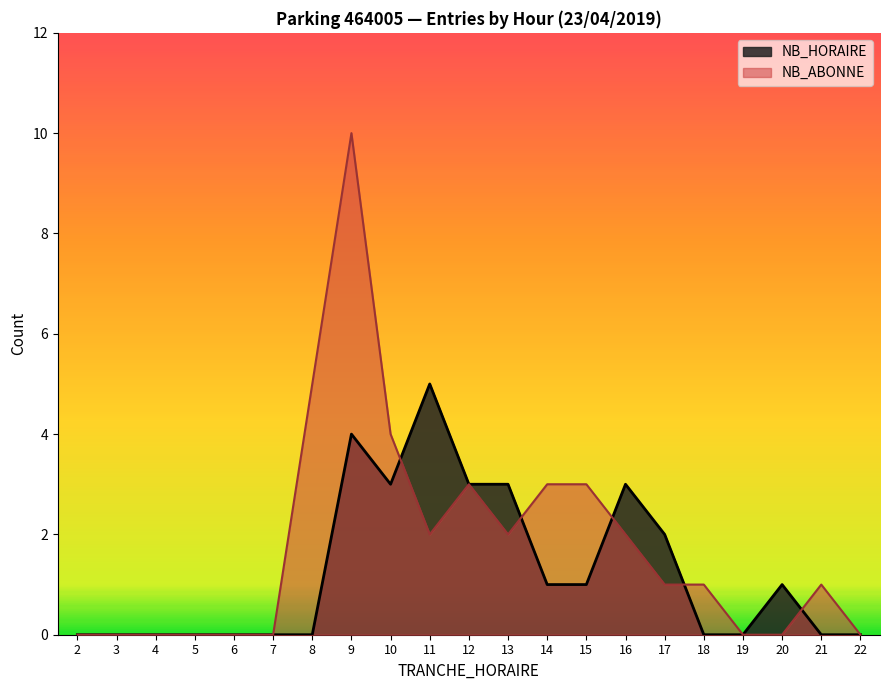

Which series has the largest total across all categories?

NB_ABONNE